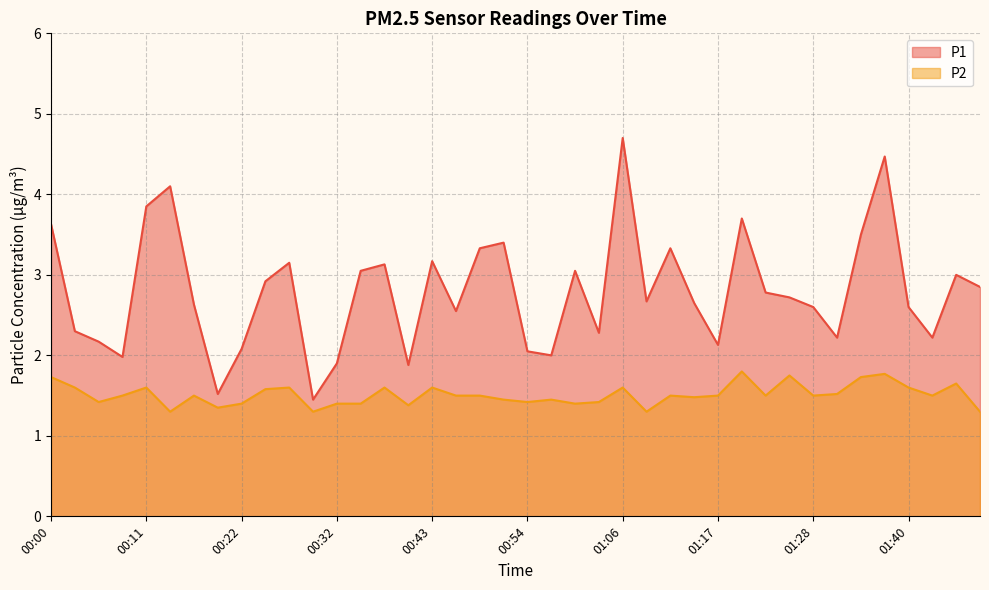

What are all the series names shown in the legend?

P1, P2